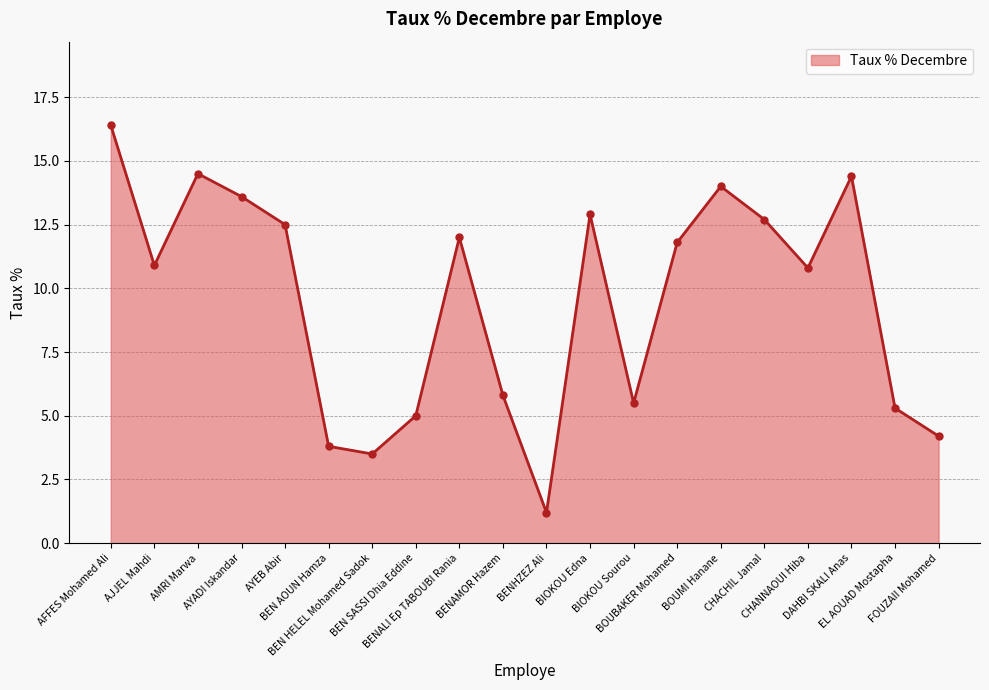

True or false: the data shows 9.0 at BEN SASSI Dhia Eddine.

False